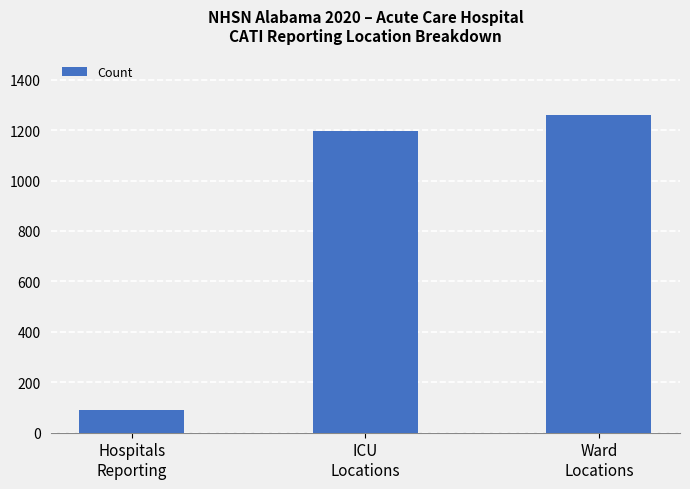

Rank the categories by value from lowest to highest.

Hospitals
Reporting, ICU
Locations, Ward
Locations